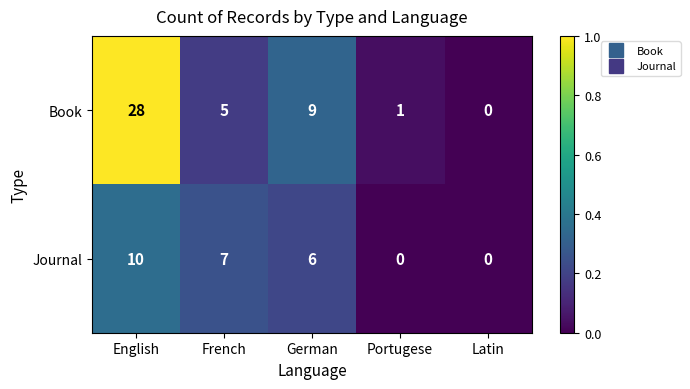

Which label corresponds to the largest value in the chart?

English